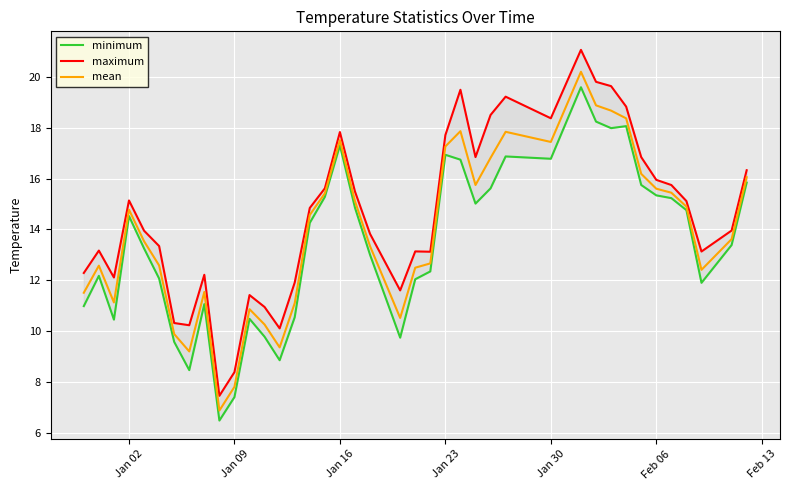

True or false: maximum and minimum intersect in this chart.

False